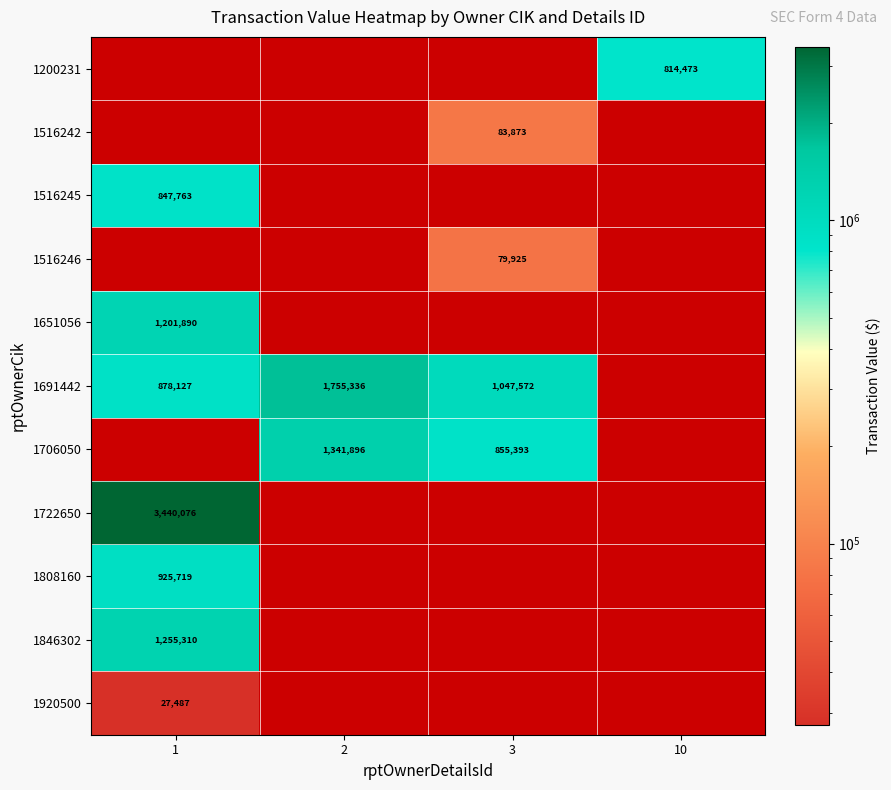

Between 3 and 2, which is larger?

2